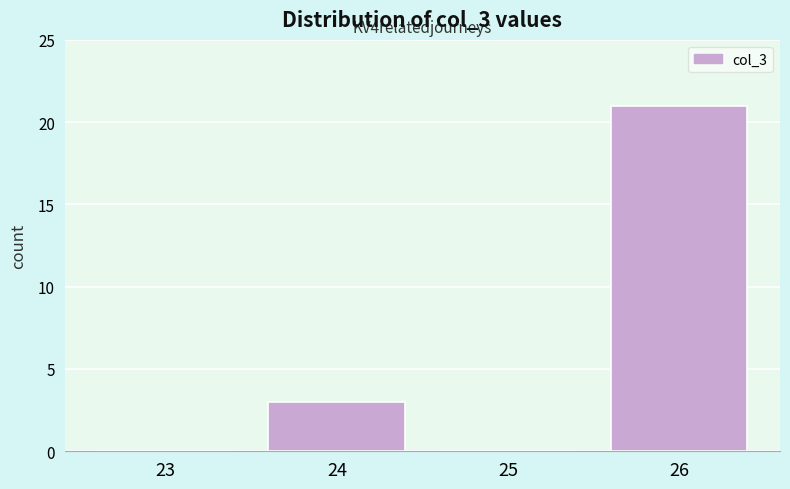

Reading right to left, extract all data points from this chart.

26=21	25=0	24=3	23=0